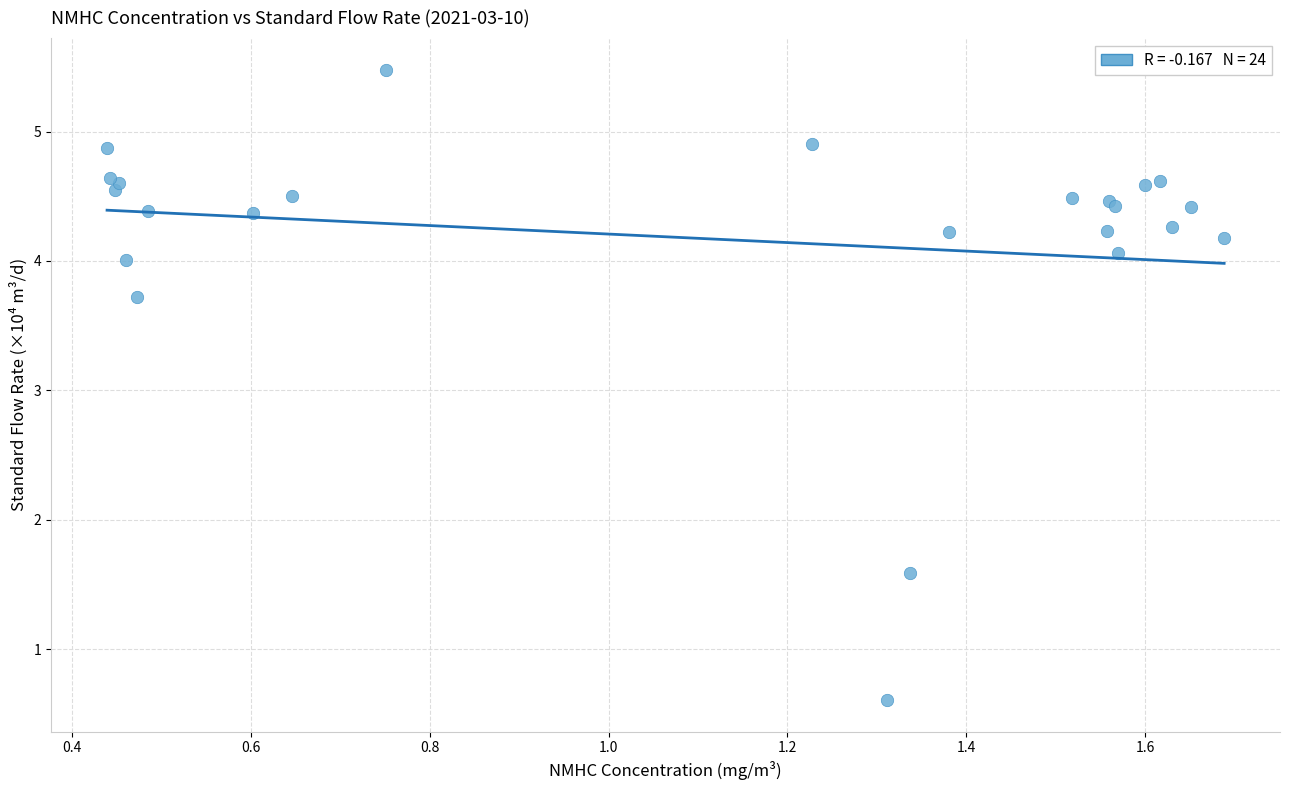

What Y value in the scatter plot is closest to 3?

3.7